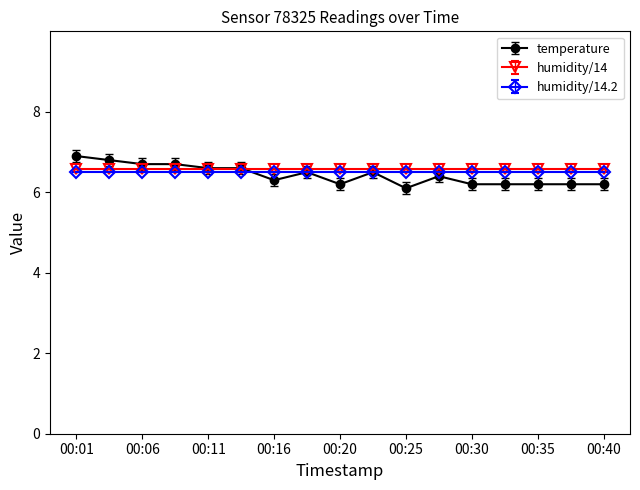

Which series has the widest spread of values?

temperature